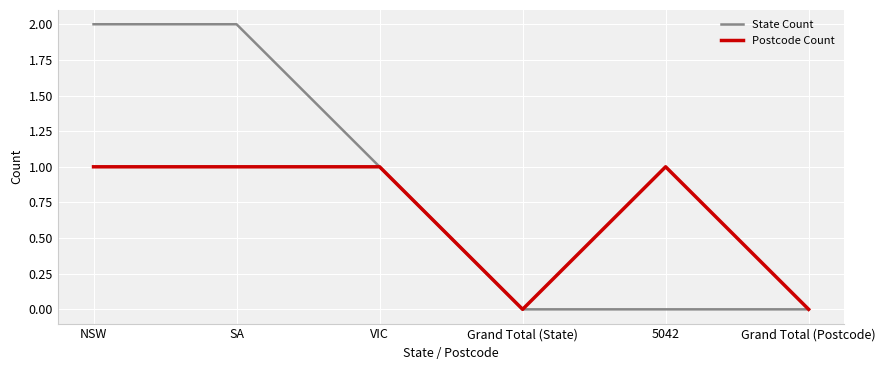

Which series has the widest spread of values?

State Count